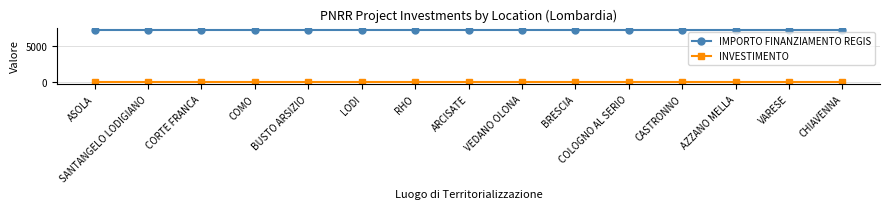

Which series has the largest total across all categories?

IMPORTO FINANZIAMENTO REGIS